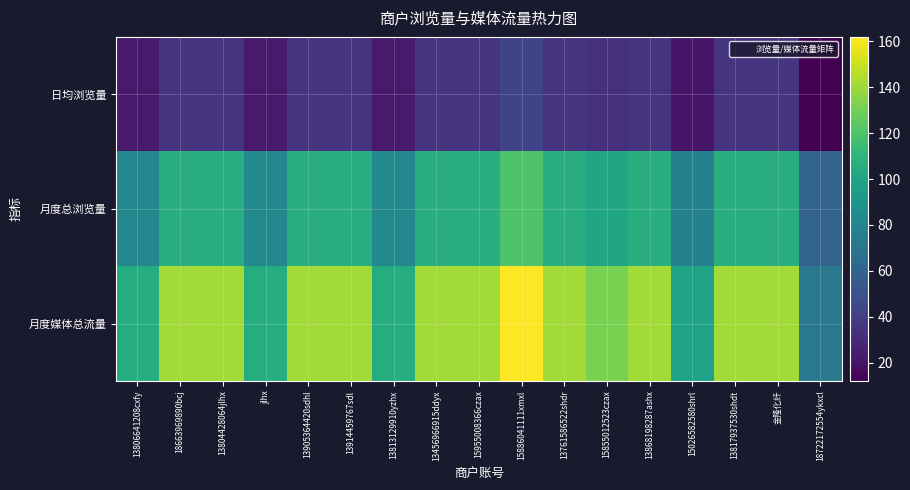

Reading left to right, what are all the values shown in this chart?

日均浏览量: 13806641208cxfy=23	18663969890bcj=35	13804428064jlhx=35	jlhx=23	13905364420sdhl=35	13914459767sdl=35	13813129910yzhx=23	13456966915ddyx=35	15955008366czax=35	15886041111xmxl=42	13761586522shdr=35	15855012523czax=32	13868198287ashx=35	15026582580shrl=21	13817937530shdt=35	金隆化纤=35	18722172554ykxcl=12
月度总浏览量: 13806641208cxfy=82	18663969890bcj=106	13804428064jlhx=106	jlhx=82	13905364420sdhl=106	13914459767sdl=106	13813129910yzhx=82	13456966915ddyx=106	15955008366czax=106	15886041111xmxl=120	13761586522shdr=106	15855012523czax=100	13868198287ashx=106	15026582580shrl=78	13817937530shdt=106	金隆化纤=106	18722172554ykxcl=60
月度媒体总流量: 13806641208cxfy=105	18663969890bcj=141	13804428064jlhx=141	jlhx=105	13905364420sdhl=141	13914459767sdl=141	13813129910yzhx=105	13456966915ddyx=141	15955008366czax=141	15886041111xmxl=162	13761586522shdr=141	15855012523czax=132	13868198287ashx=141	15026582580shrl=99	13817937530shdt=141	金隆化纤=141	18722172554ykxcl=72